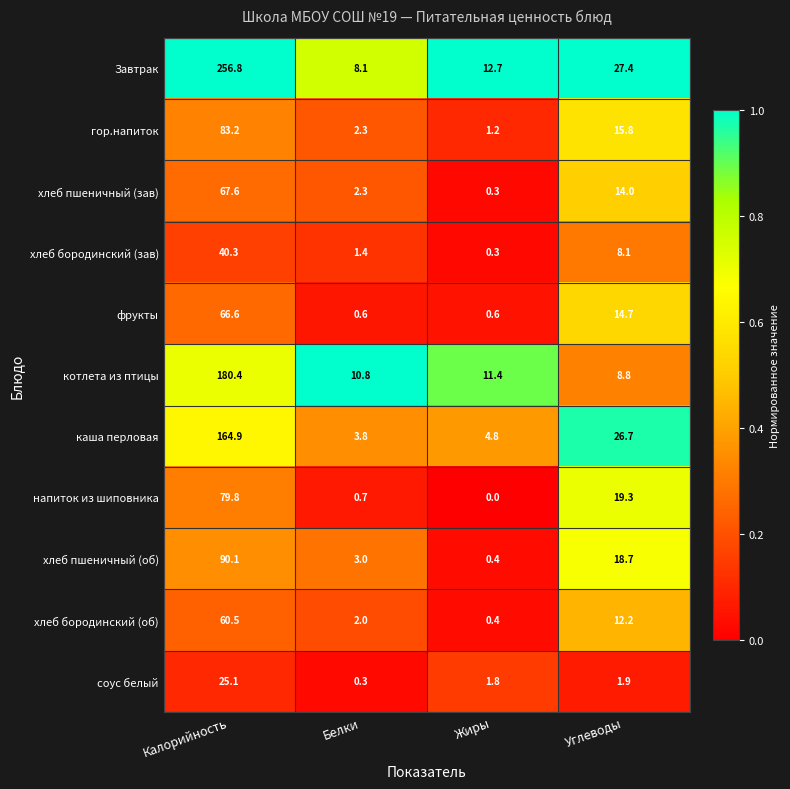

What is the total value across all series at Жиры?

33.9